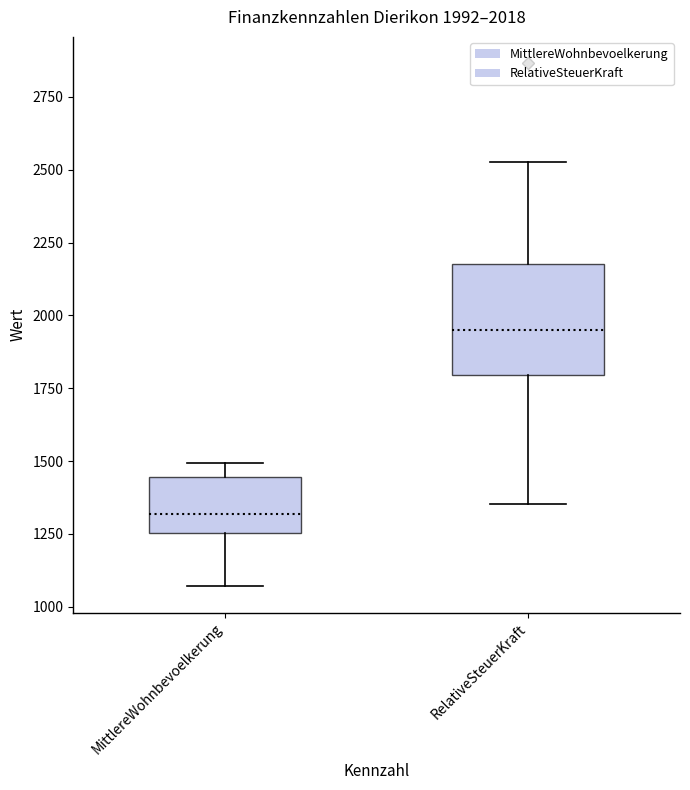

Which box has the lowest median line?

MittlereWohnbevoelkerung